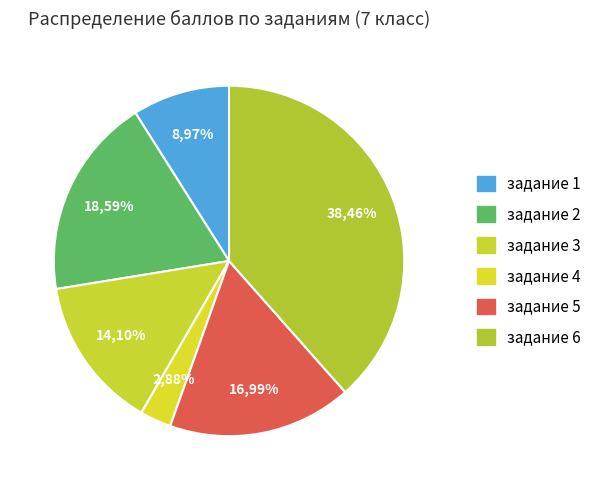

Combined, do задание 6 and 9 account for over 50%?

No